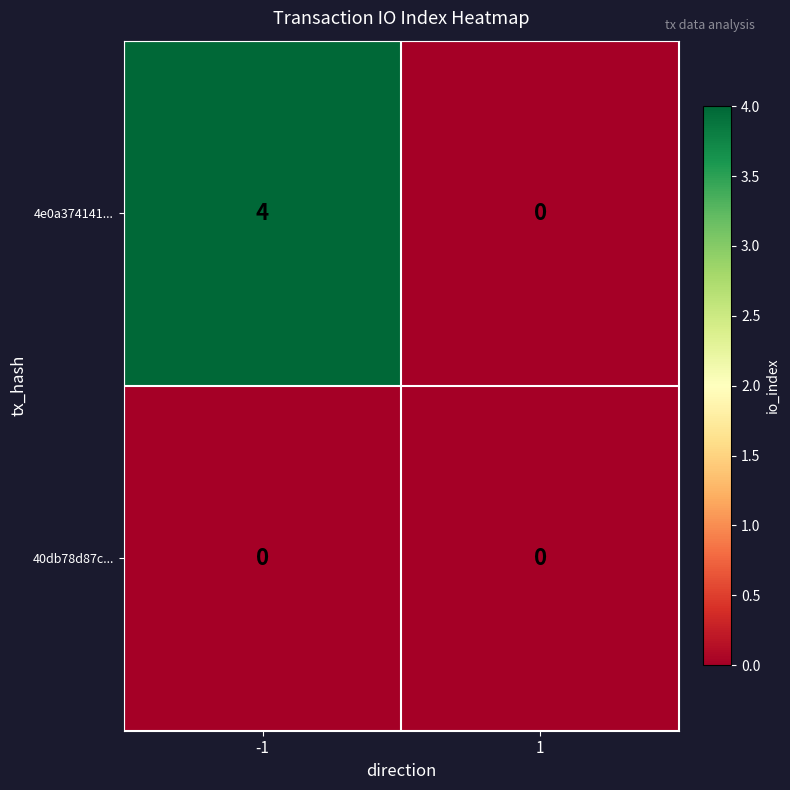

At which category is the sum across all series the highest?

-1